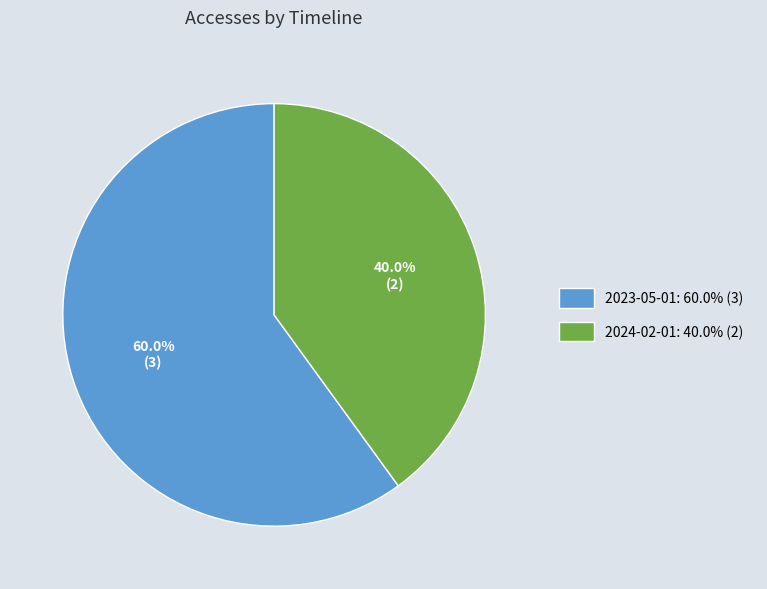

Which slice is the smallest?

2024-02-01